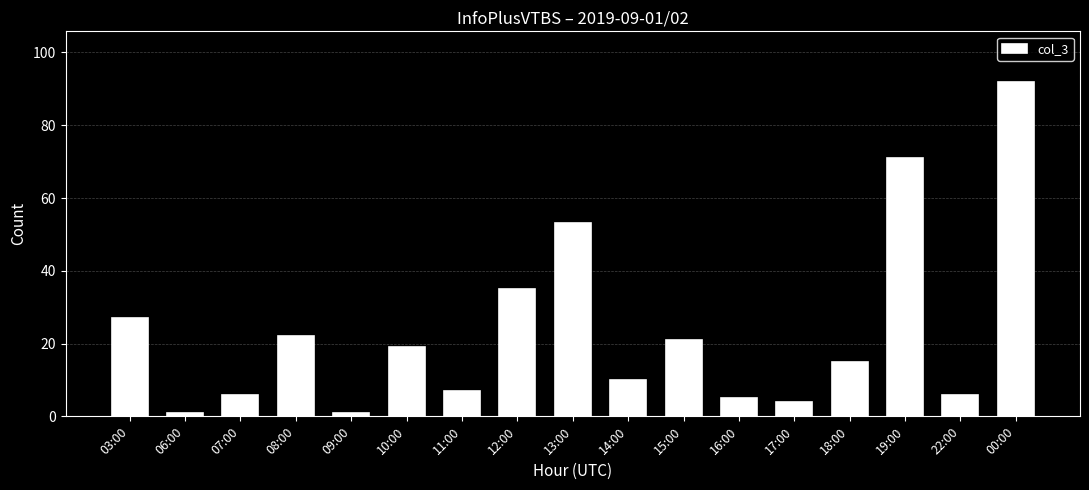

Approximately how many times larger is the value at 09:00 compared to 07:00?

0.2